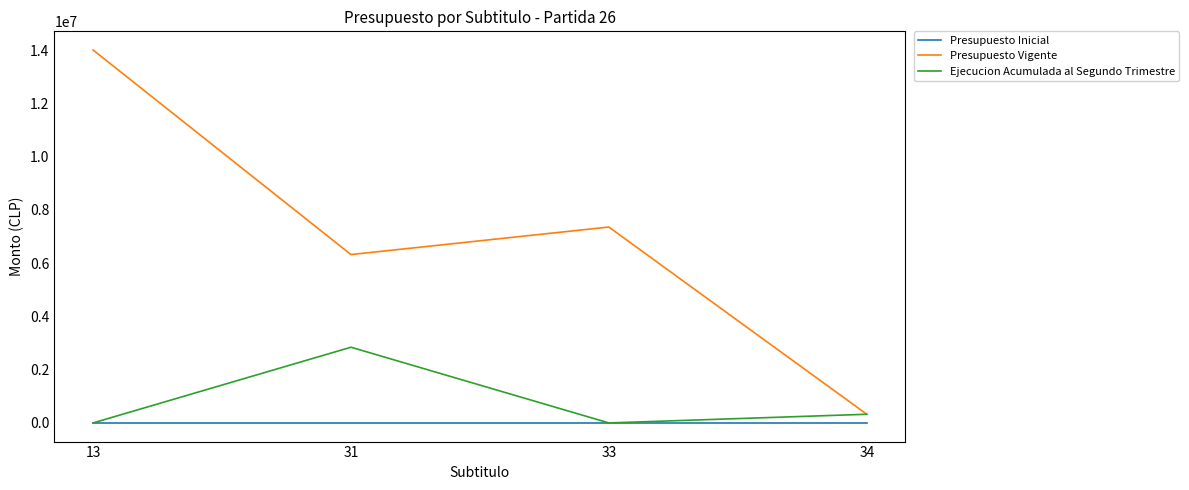

At how many categories does at least one series exceed 11273545?

1